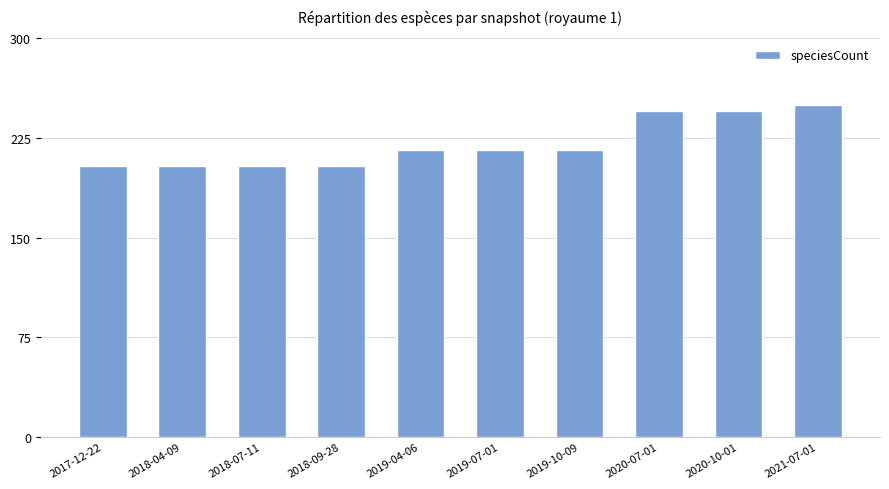

What is the maximum value shown in the chart?

250